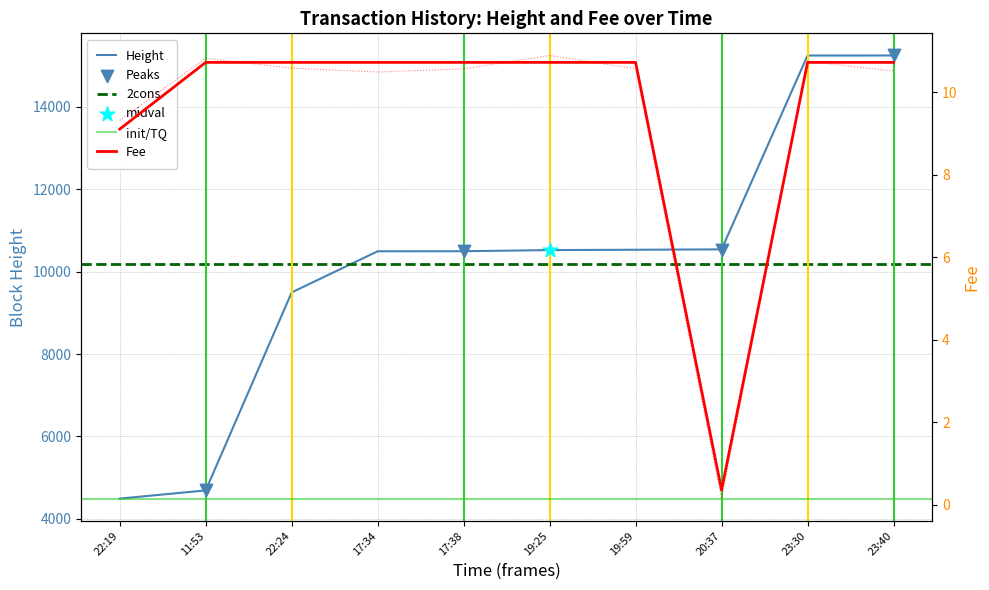

Which series has the largest Y range (max minus min)?

Height